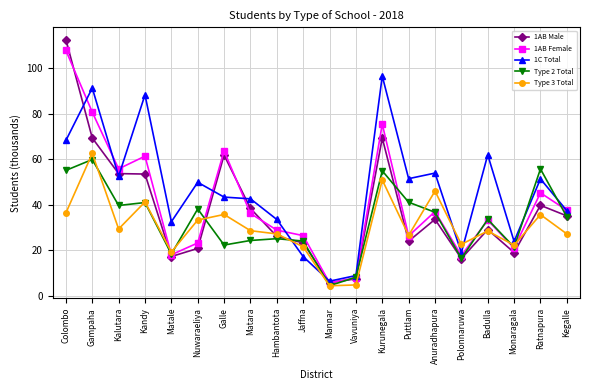

Is this an area chart (filled region under the line)?

No